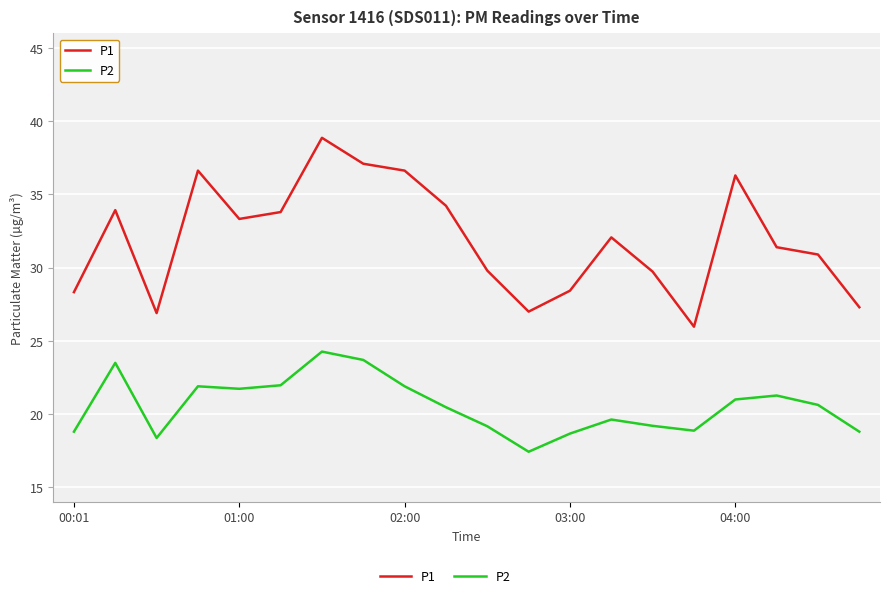

List the series in order of their overall mean, lowest first.

P2, P1